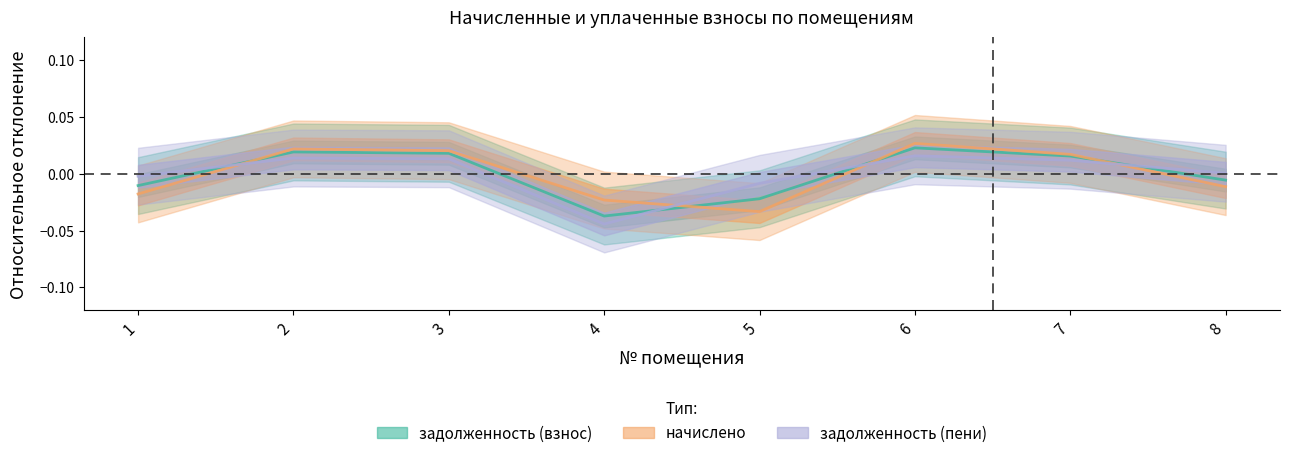

What are all the series names shown in the legend?

задолженность (взнос), начислено, задолженность (пени)